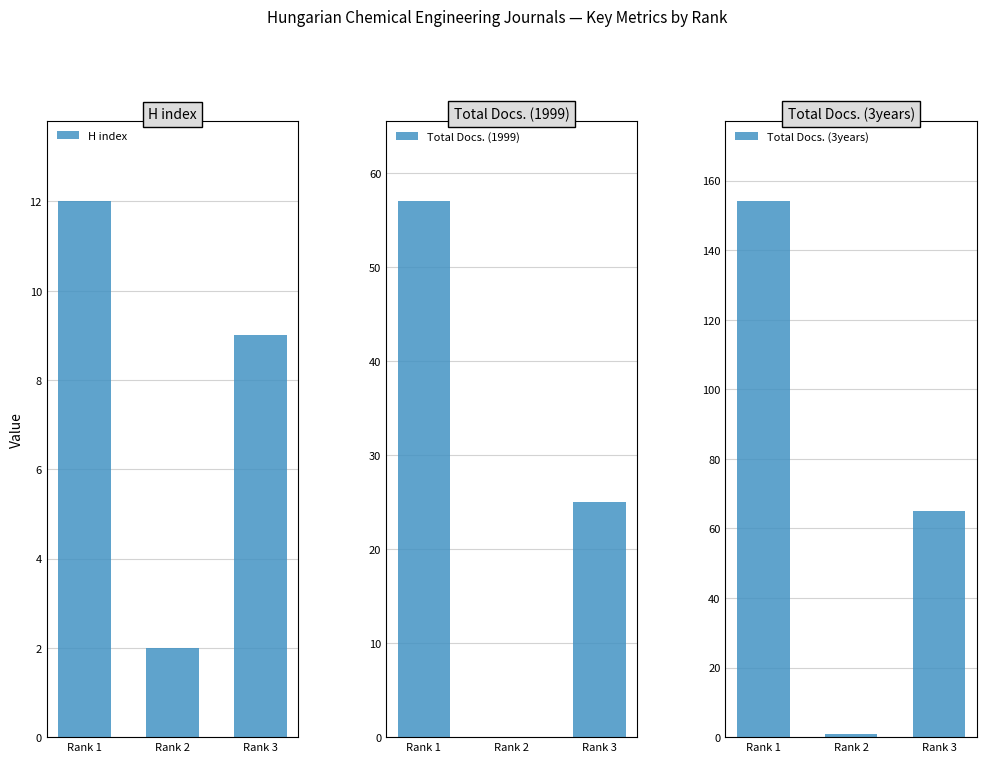

At which category does the chart reach its minimum across all series?

Rank 2